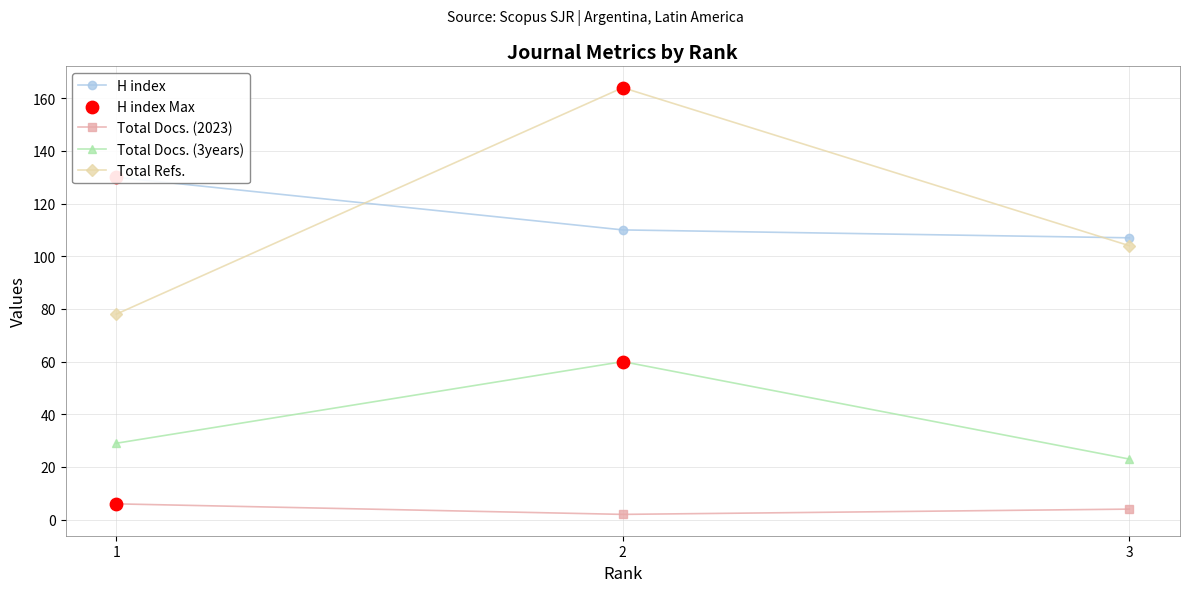

Which series reaches the minimum Y coordinate?

Total Docs. (2023)